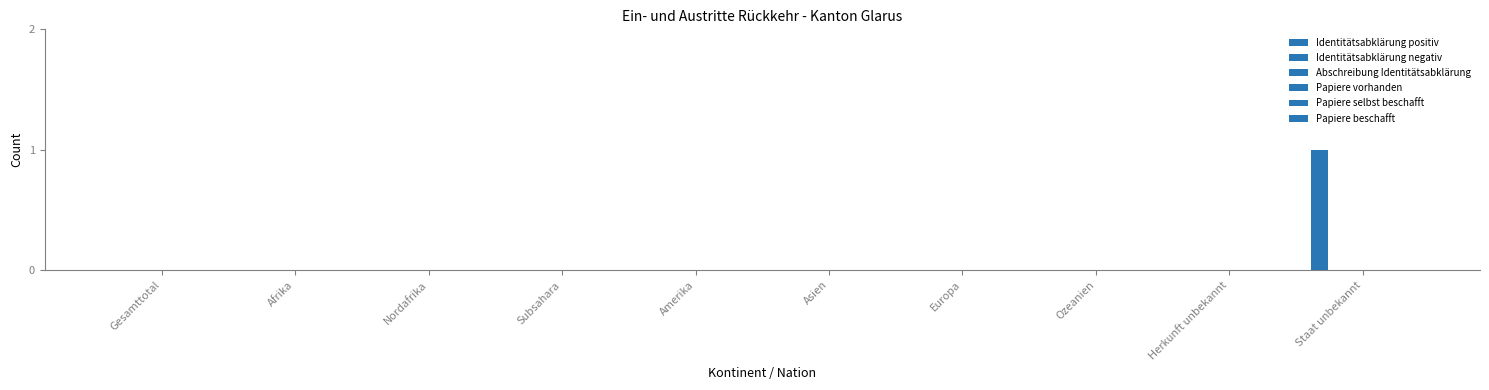

Count the number of data series in this chart.

1